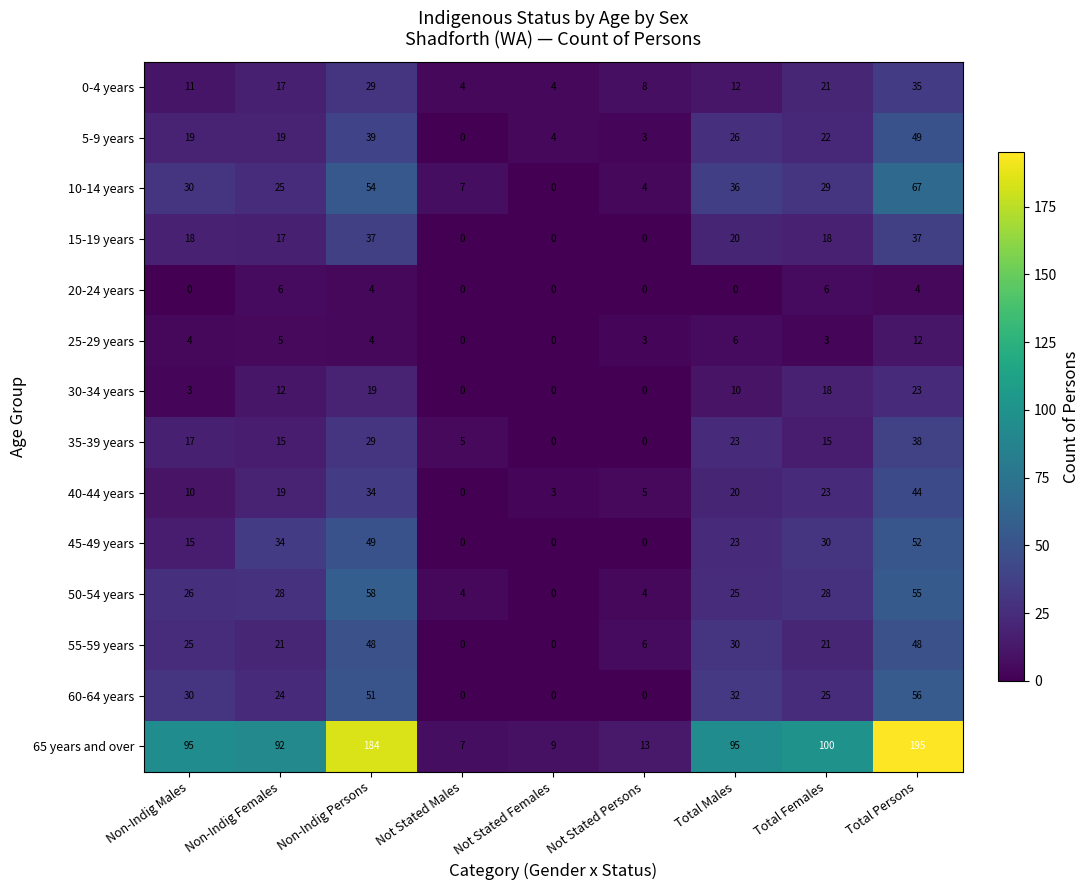

Count the number of data series in this chart.

14